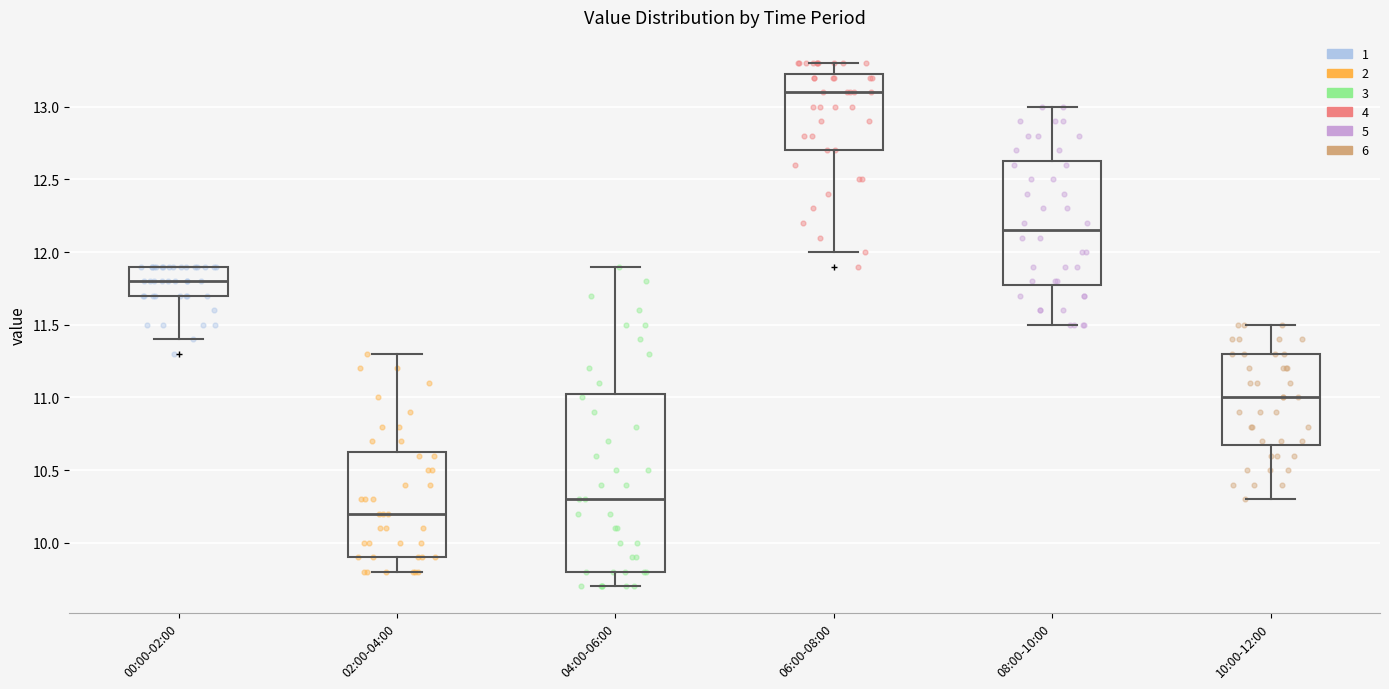

Which box has the highest median line?

06:00-08:00